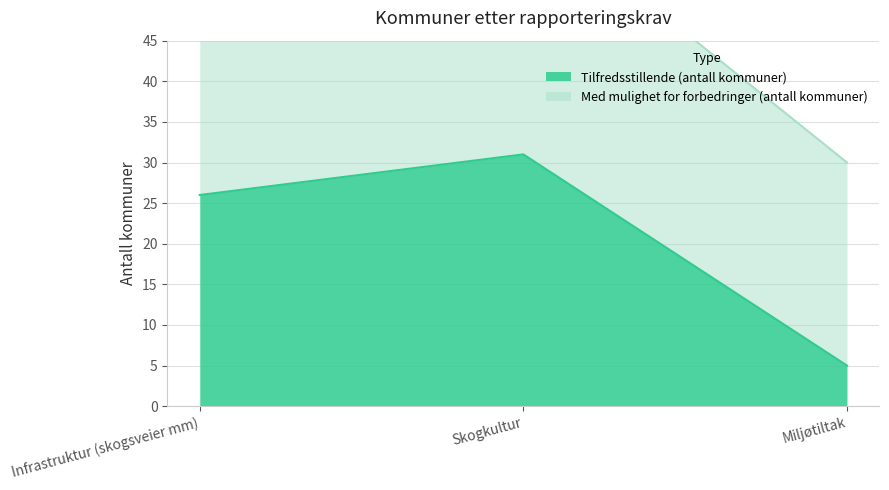

Where is the data nearest to the value 18?

Infrastruktur (skogsveier mm)